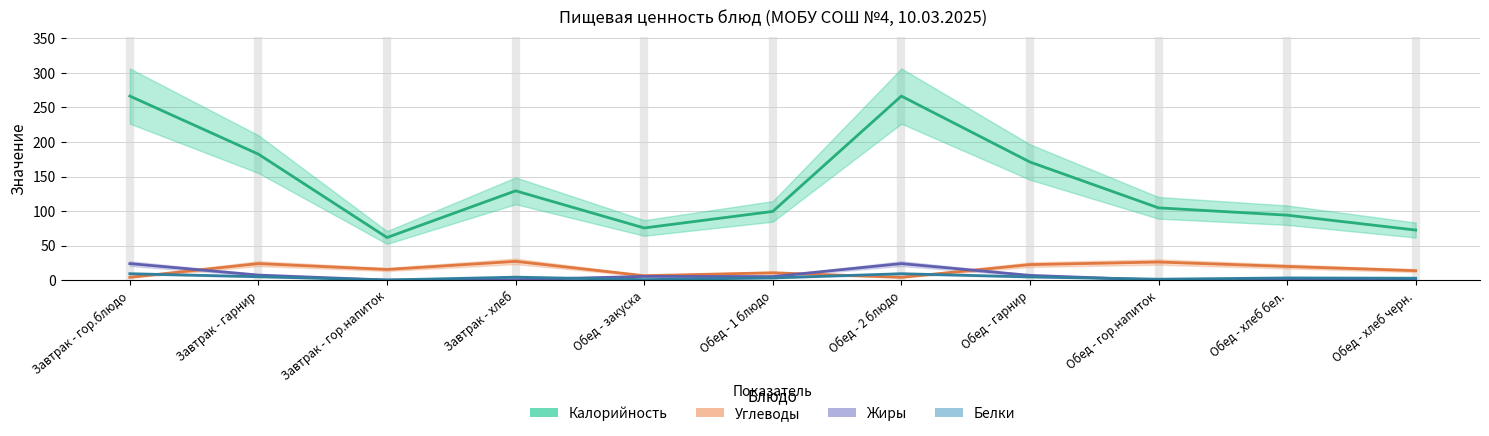

Is it true that Белки equals 0.6 at Обед - закуска?

True